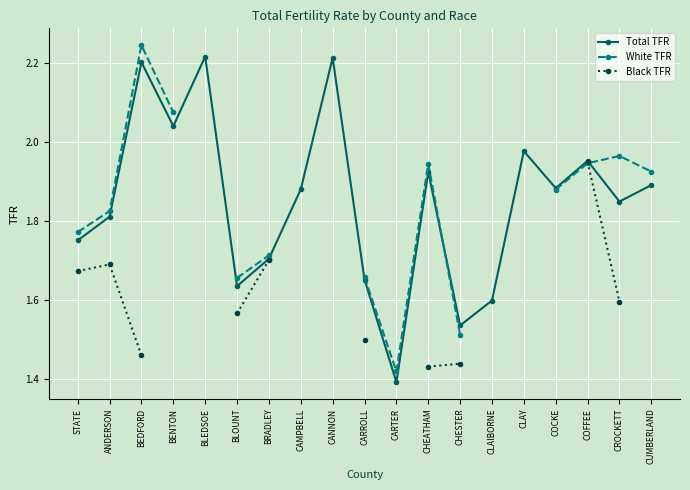

Which series has the largest total across all categories?

Total TFR